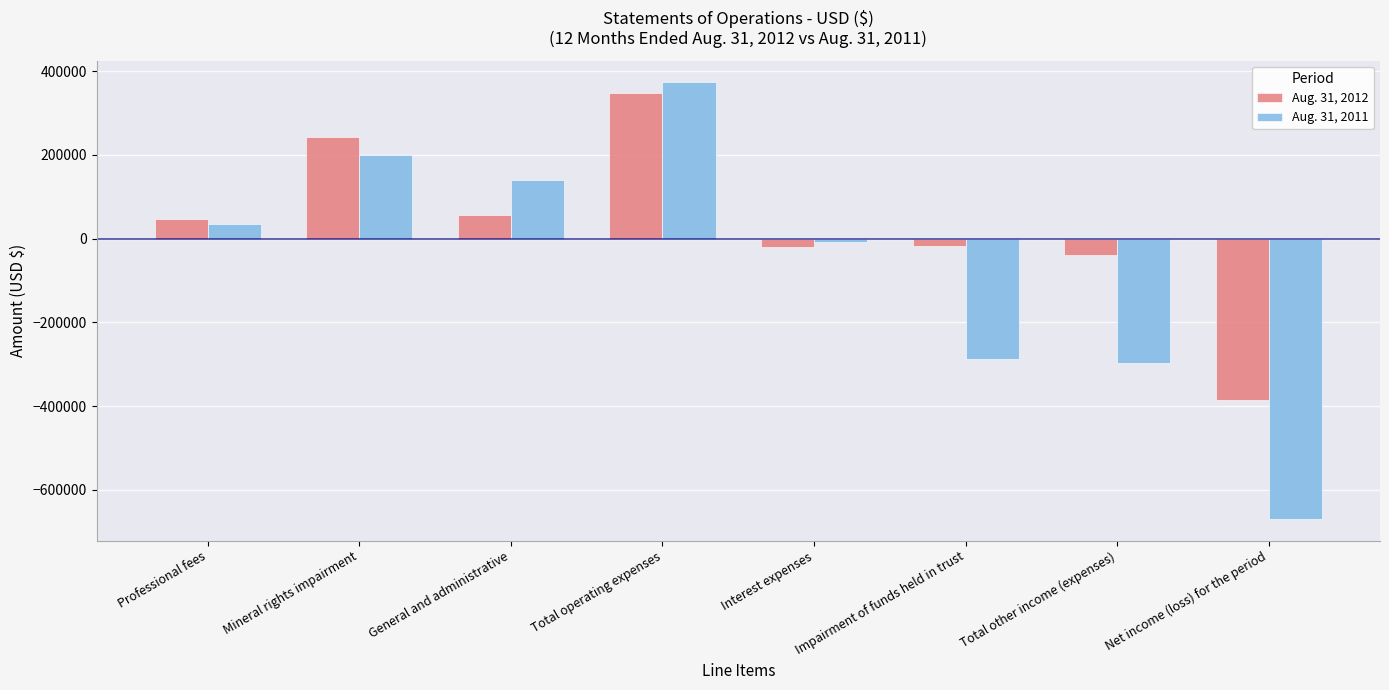

What is the label of the 2nd bar from the right?

Total other income (expenses)